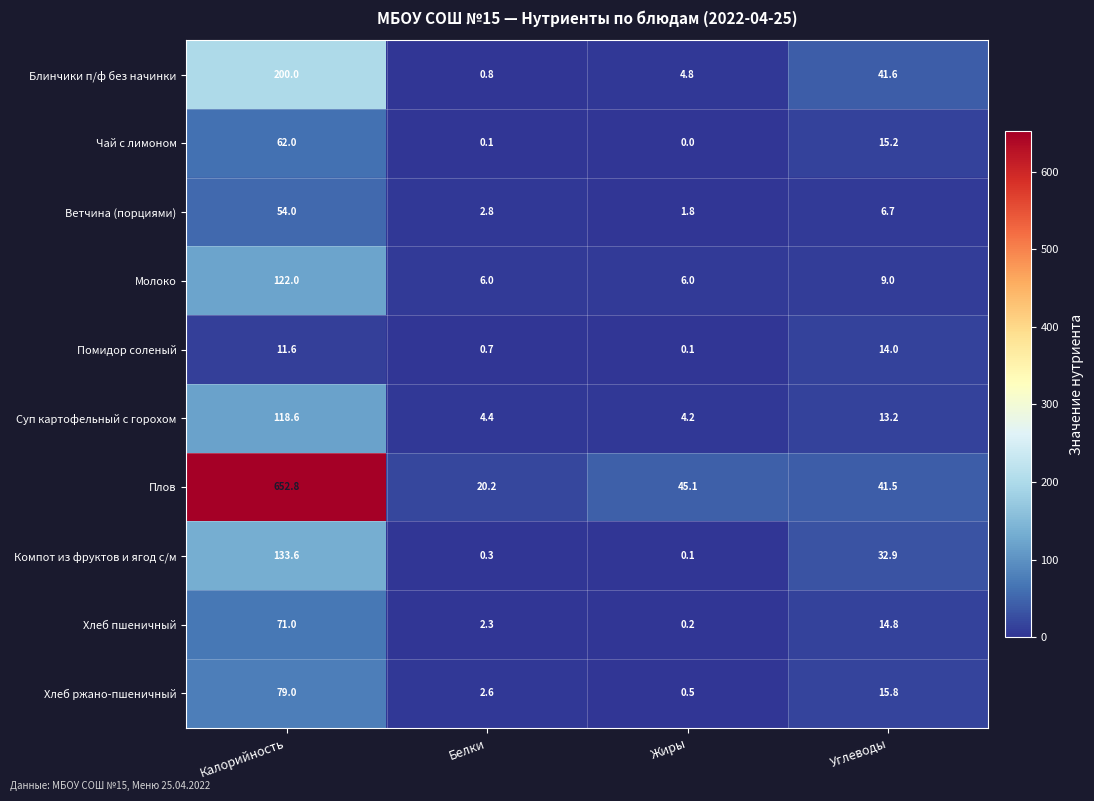

Where is Помидор соленый nearest to the value 7?

Калорийность